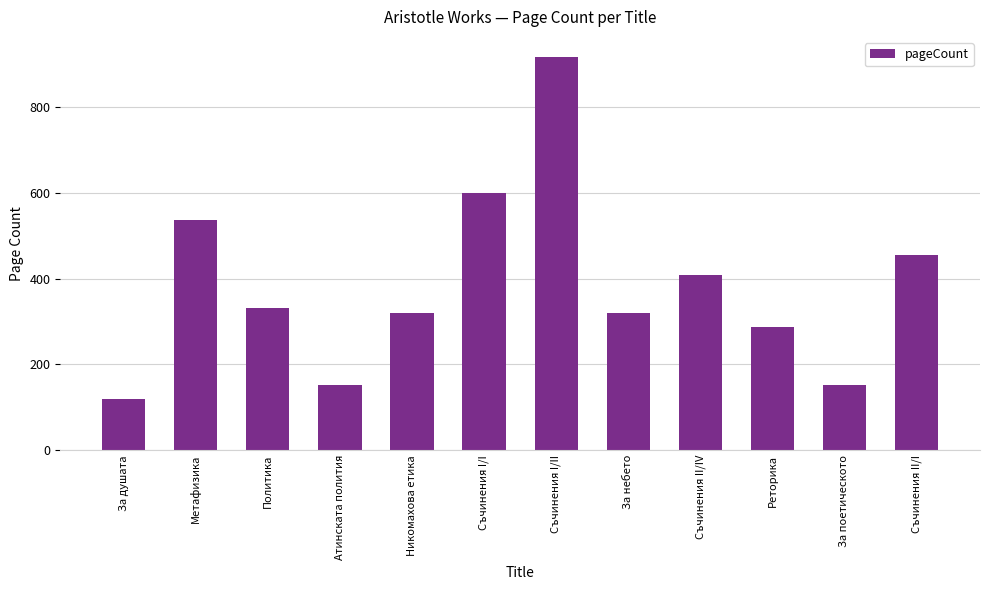

What is the difference between the maximum and minimum values?

798